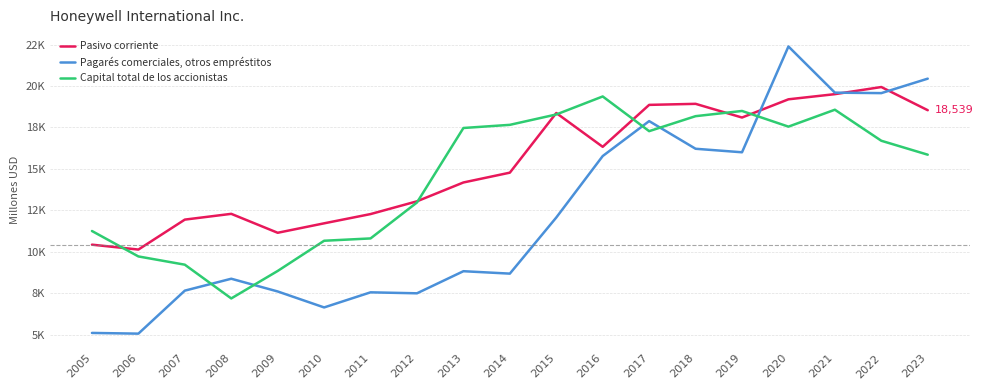

Does the chart have visible grid lines?

Yes